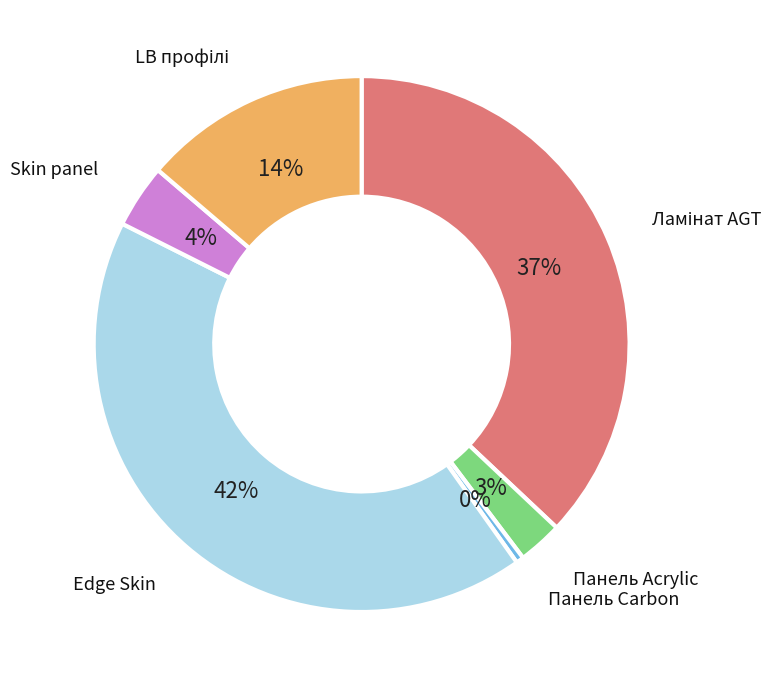

How many slices are in this pie chart?

6